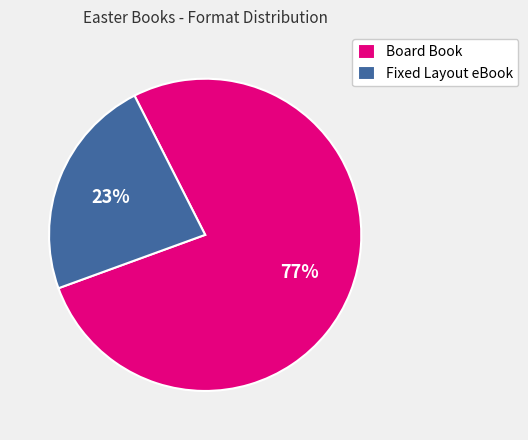

How many segments does this pie chart have?

2